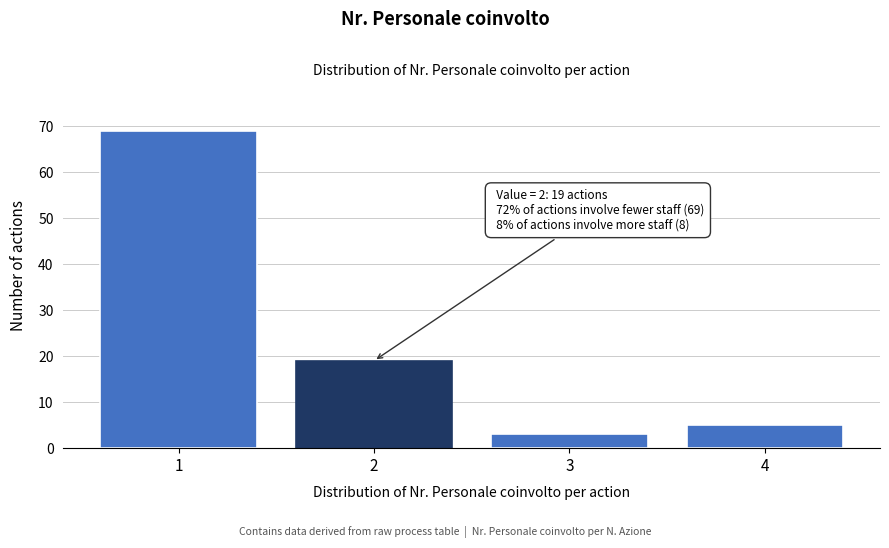

Reading left to right, list all the values displayed in this chart.

69	19	3	5